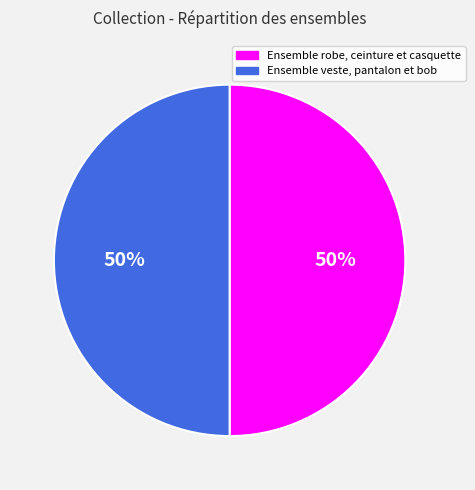

Approximately how many times larger is the value at Ensemble veste, pantalon et bob compared to Ensemble robe, ceinture et casquette?

1.0